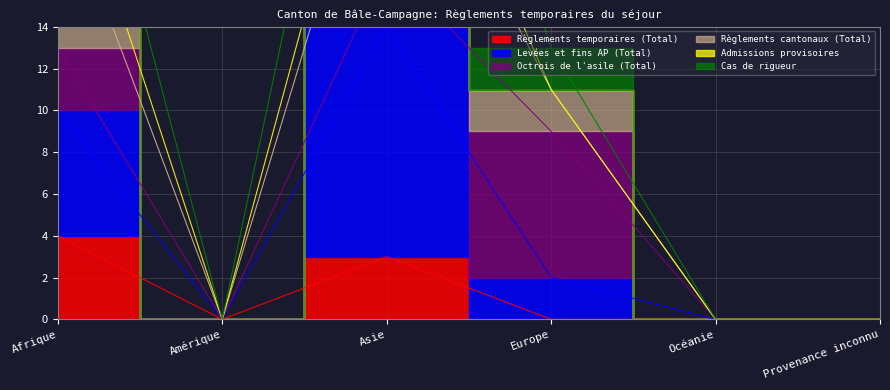

Does the chart display data point markers on the line(s)?

No